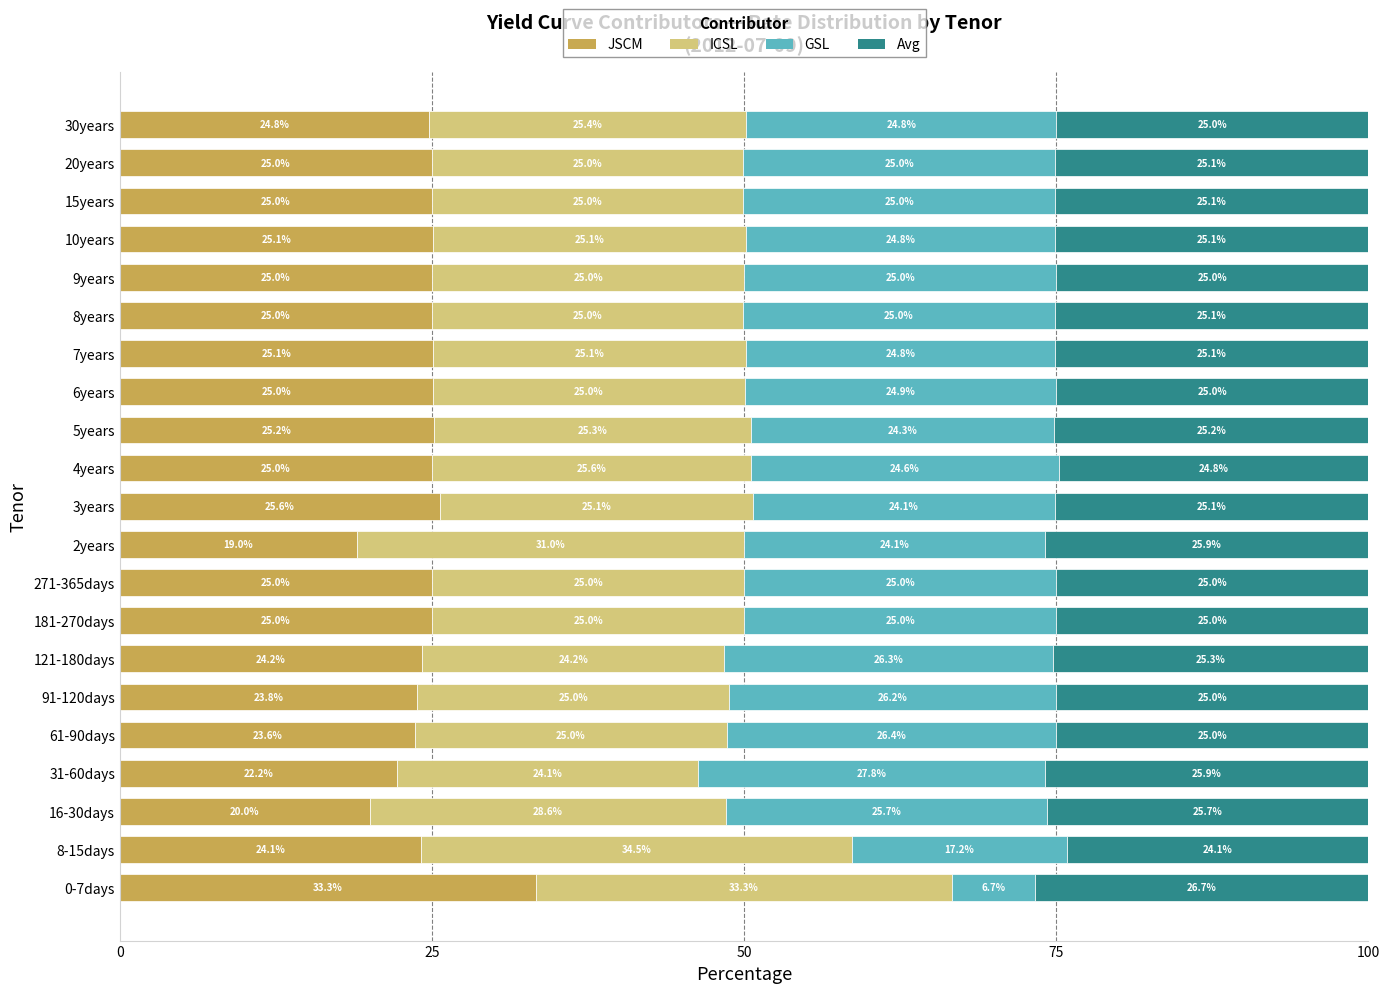

Is it true that JSCM equals 38.6 at 3years?

False